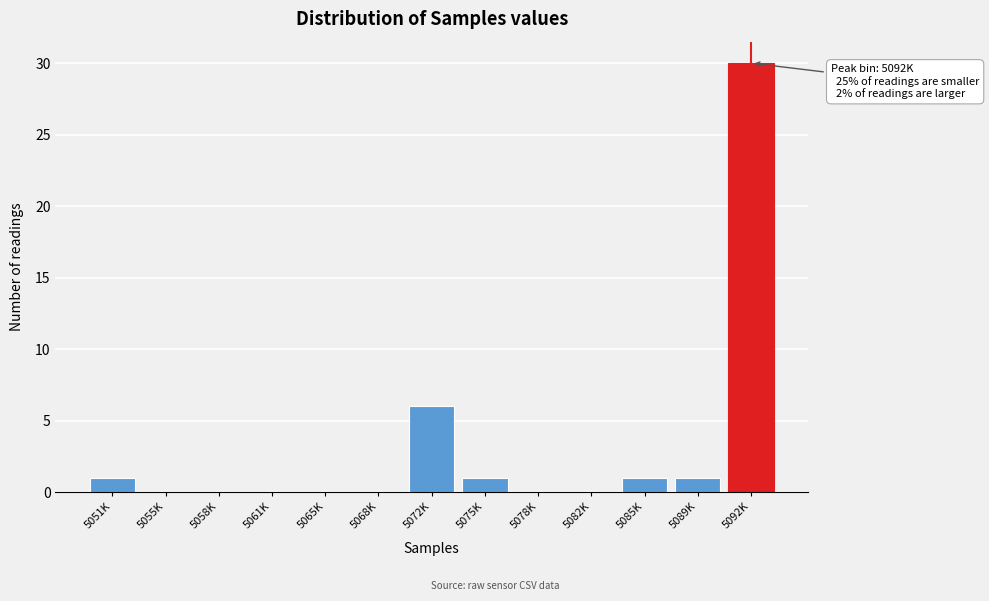

Reading left to right, what are all the values shown in this chart?

5051K=1	5055K=0	5058K=0	5061K=0	5065K=0	5068K=0	5072K=6	5075K=1	5078K=0	5082K=0	5085K=1	5089K=1	5092K=30